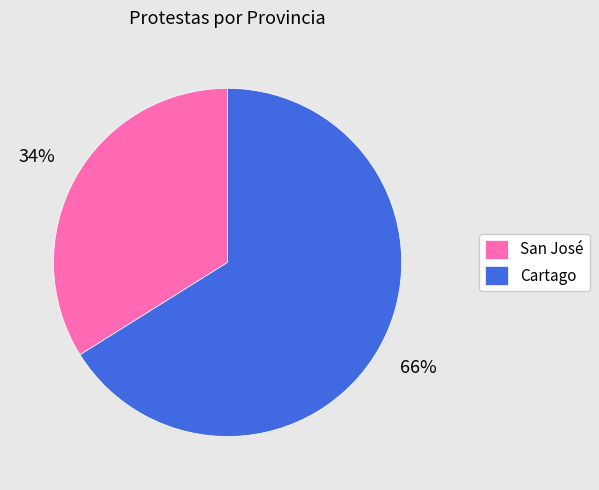

What percentage is the Cartago slice, to the nearest percent?

66%